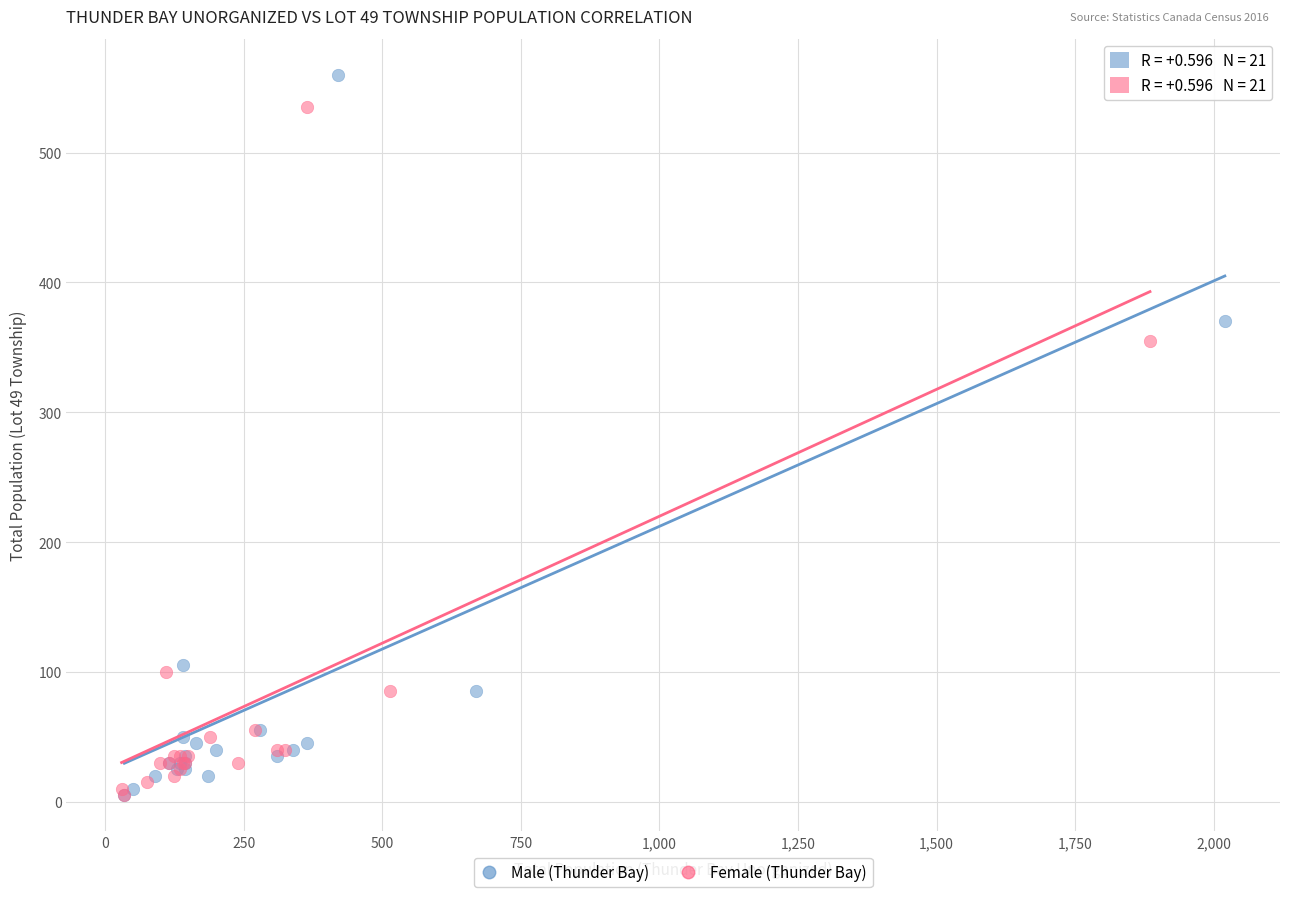

Which series has the widest spread of Y values?

Male (Thunder Bay)